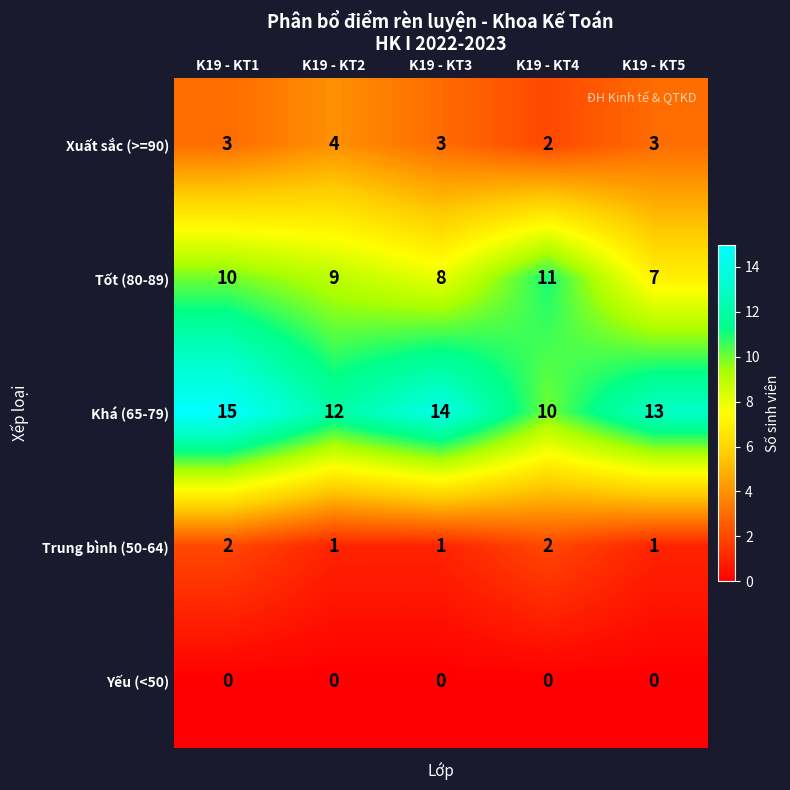

Count the Khá (65-79) values in the range 12 to 14.

3